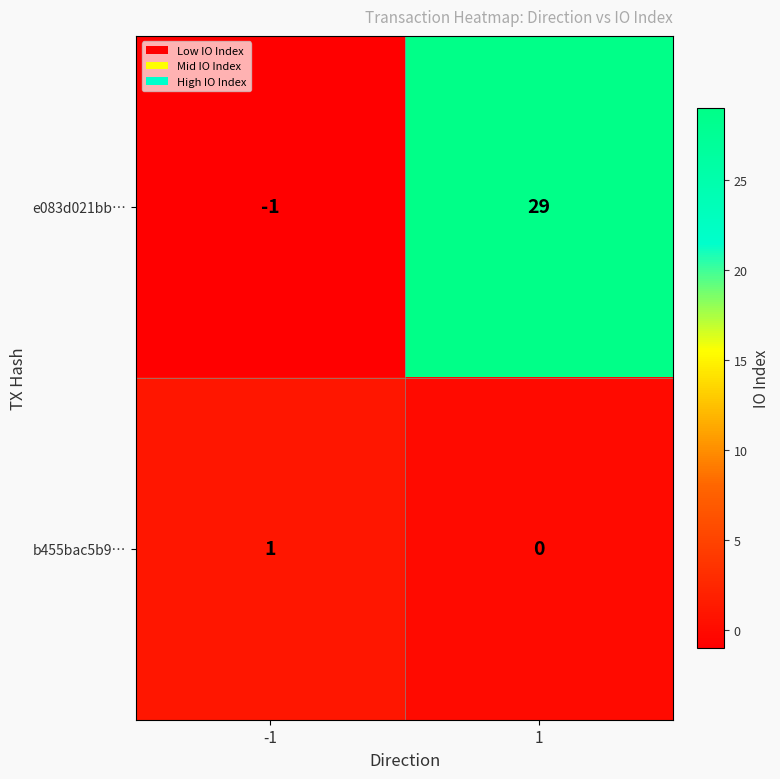

Which series has the largest range (max minus min)?

e083d021bb…